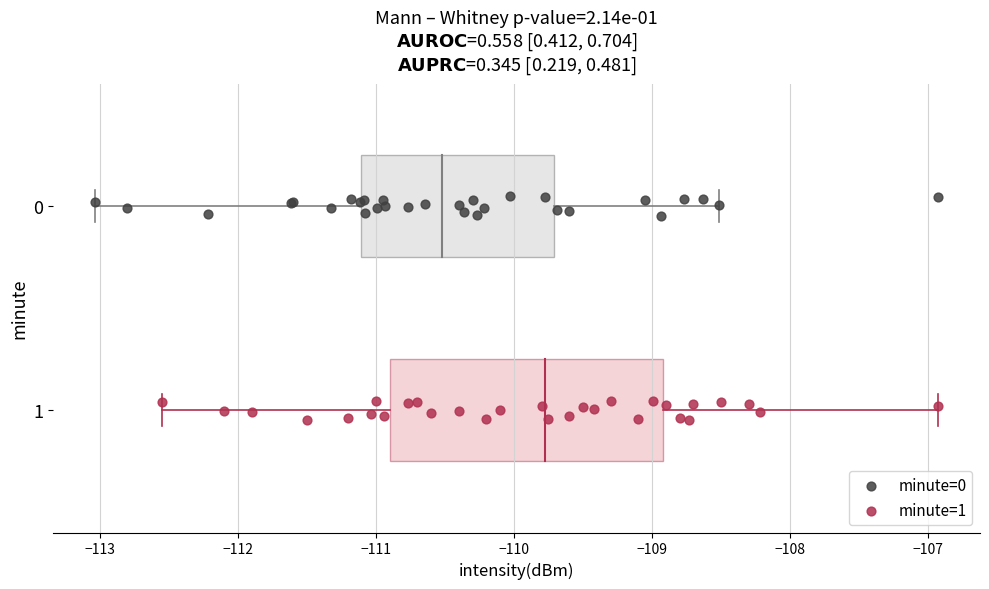

Which series contains the highest Y value?

minute=1